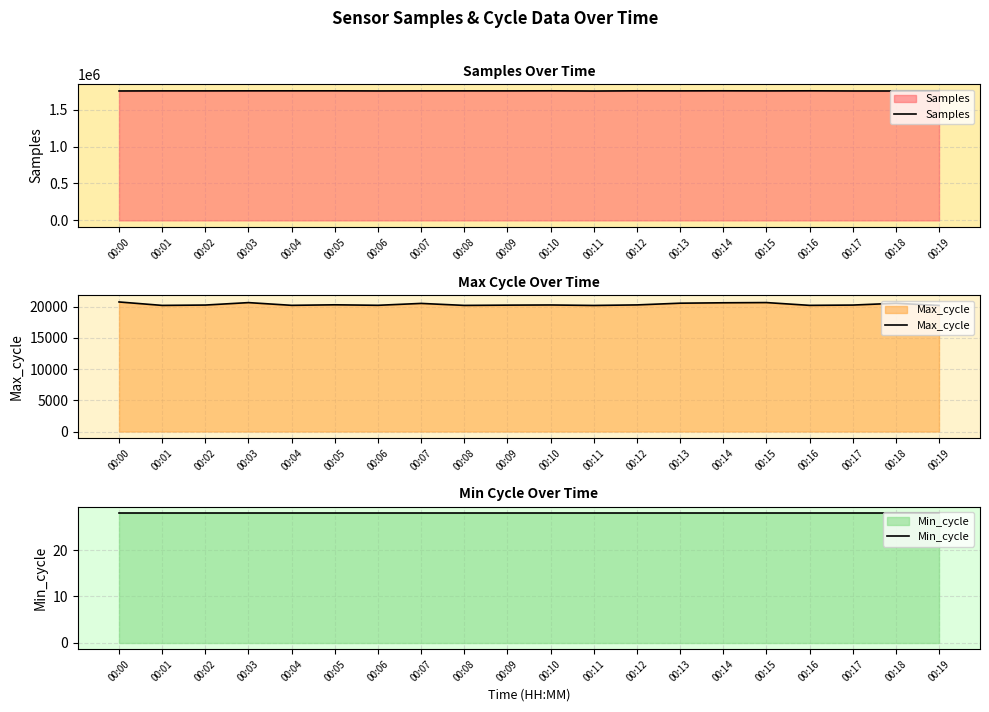

The value of Samples at 00:02 is 383889. True or false?

False